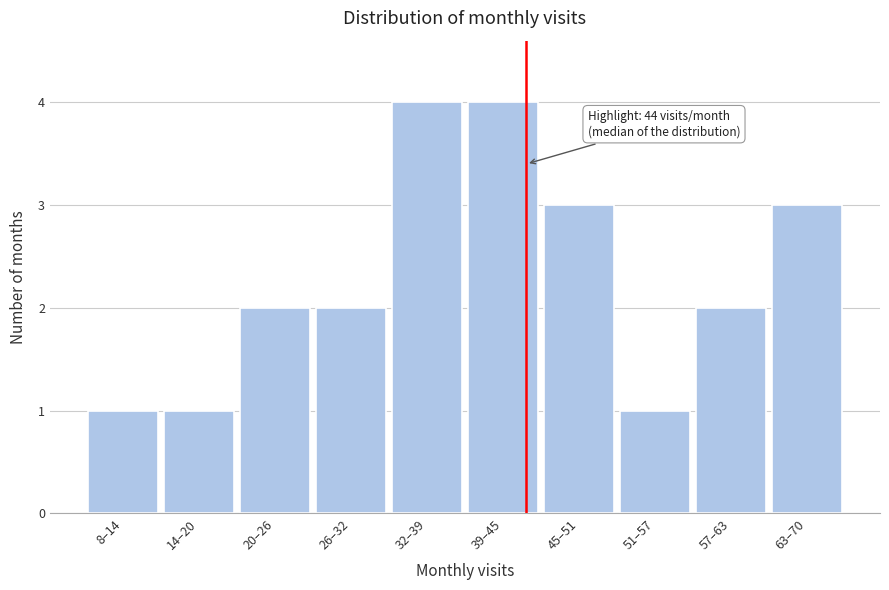

Reading left to right, extract all data points from this chart.

8–14=1	14–20=1	20–26=2	26–32=2	32–39=4	39–45=4	45–51=3	51–57=1	57–63=2	63–70=3